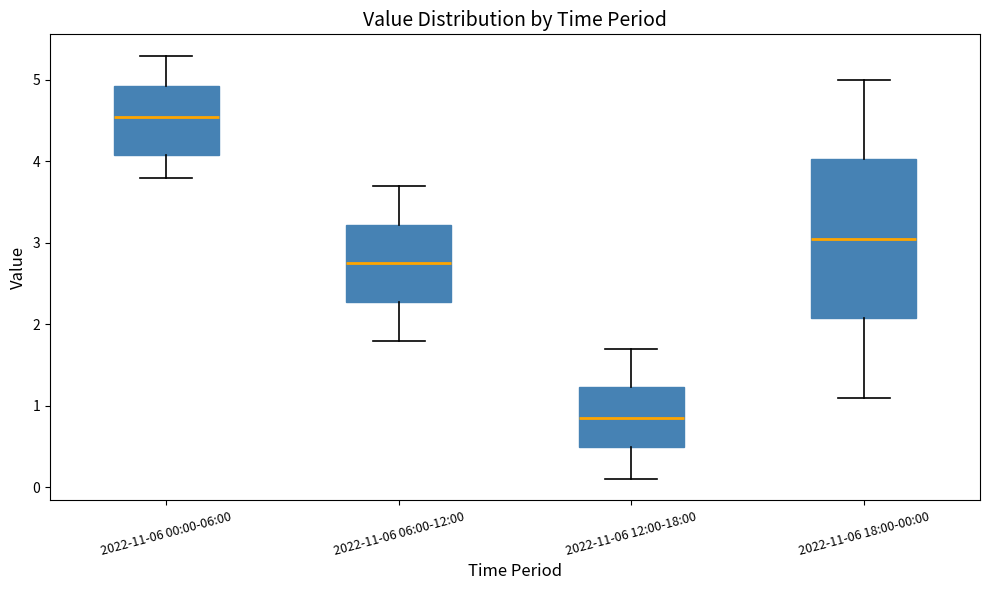

Where does the lower whisker of the box for 2022-11-06 00:00-06:00 end on the y-axis? The values are not printed on the chart, so give them approximately, as read against the axis.

3.8